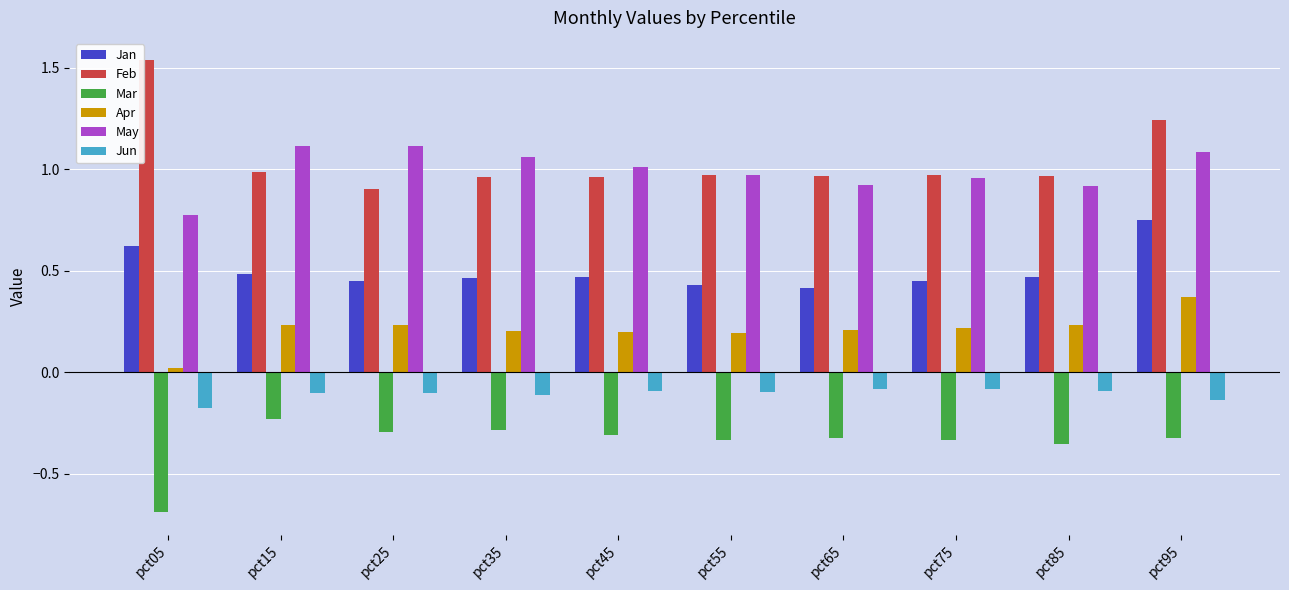

Is it true that Apr equals 0.3 at pct35?

False